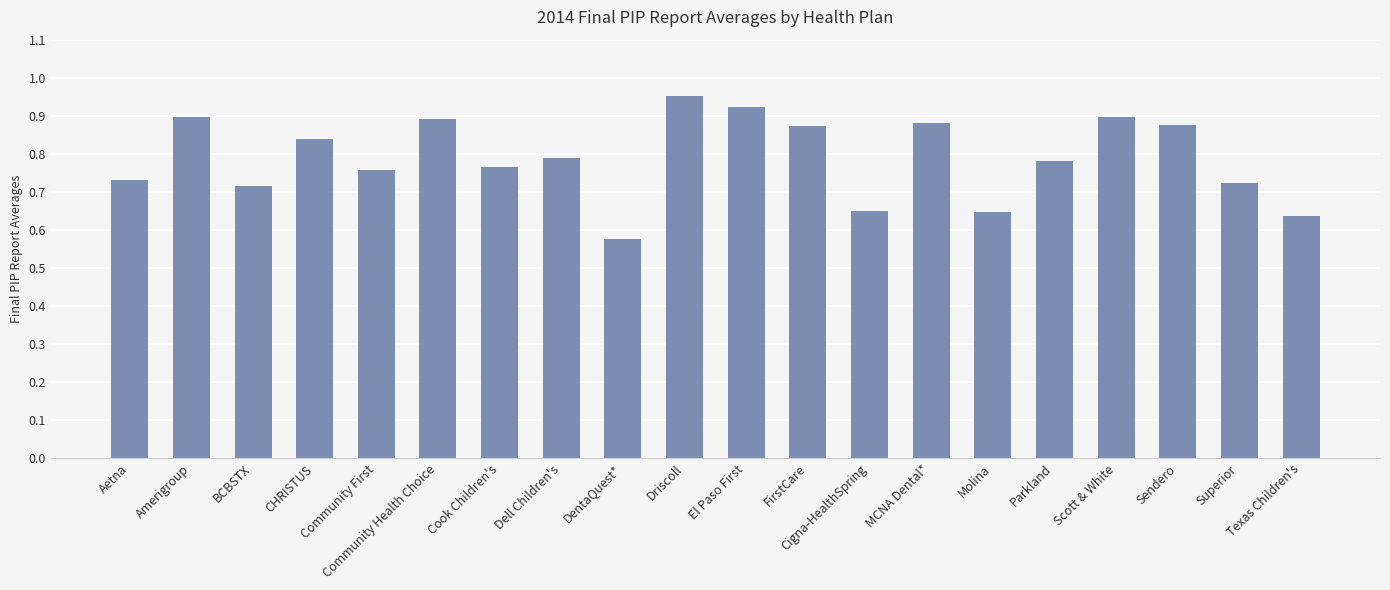

What is the label of the 18th bar from the right?

BCBSTX